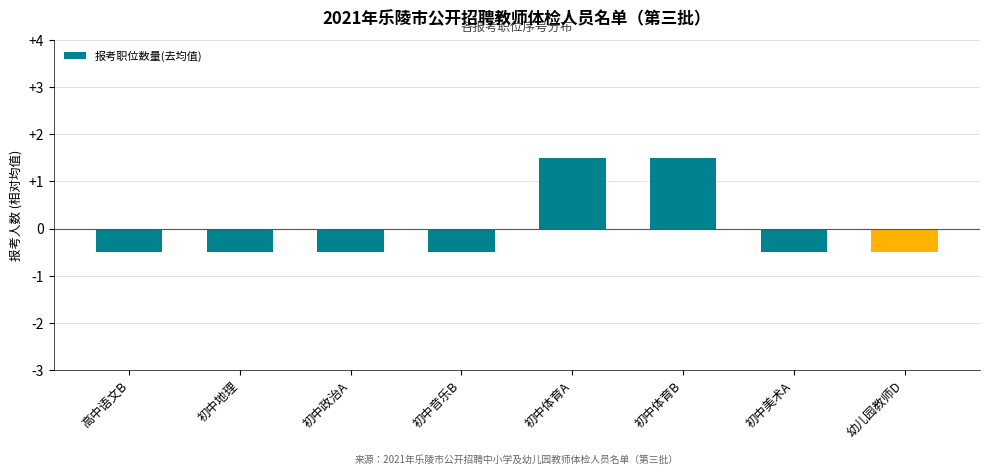

How many values are below zero?

6